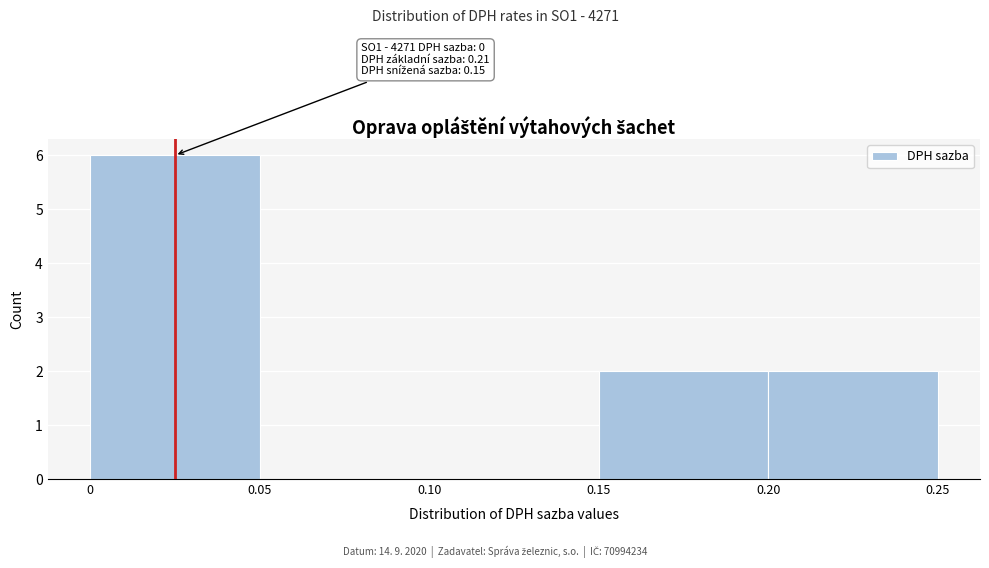

Which range on the x-axis has the tallest bar?

0 to 0.05